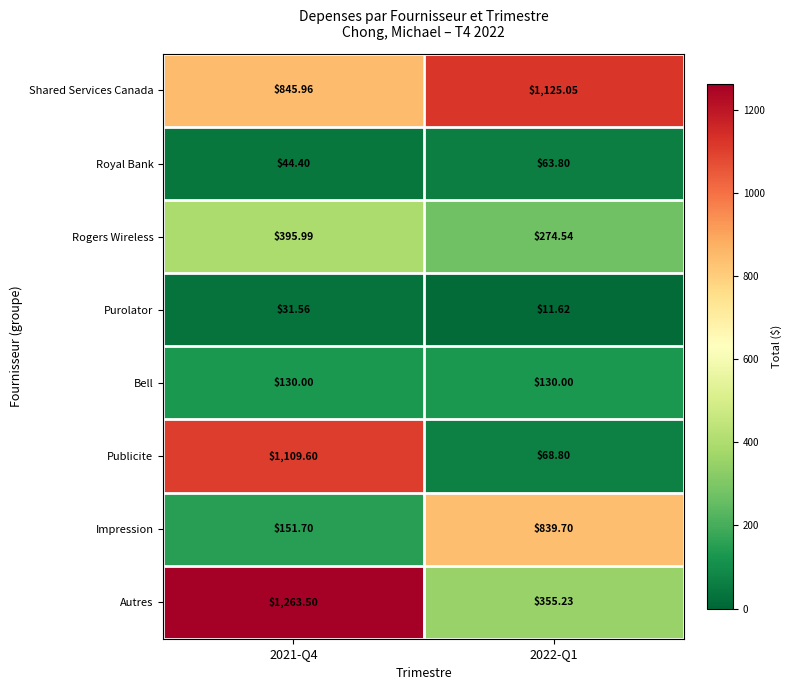

At 2022-Q1, list the series in order from smallest to largest.

Purolator, Royal Bank, Publicite, Bell, Rogers Wireless, Autres, Impression, Shared Services Canada